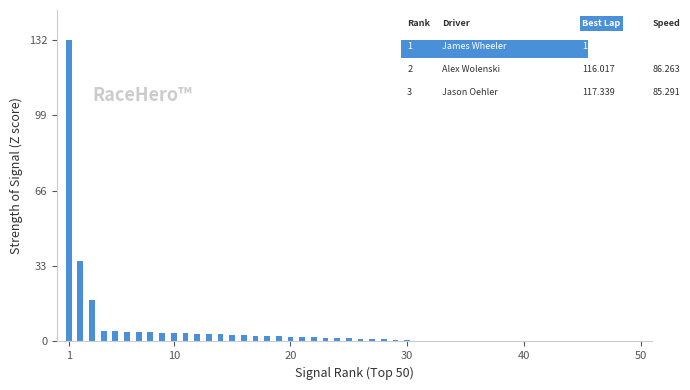

What is the difference between the second highest and minimum values?

34.4